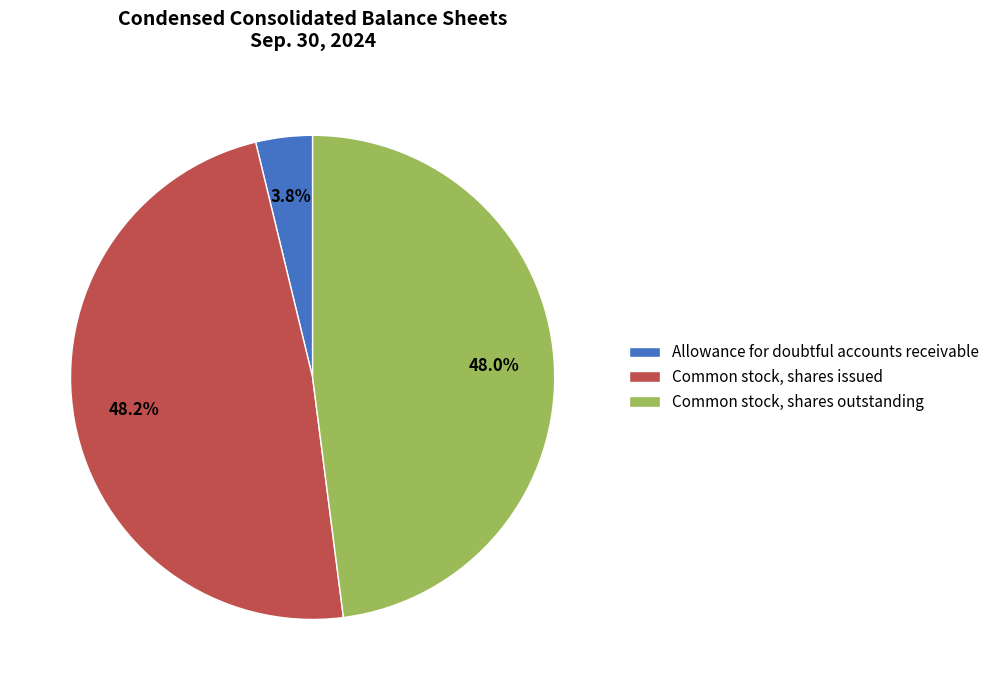

Do Allowance for doubtful accounts receivable and Common stock, shares outstanding together represent more than half of the pie?

Yes